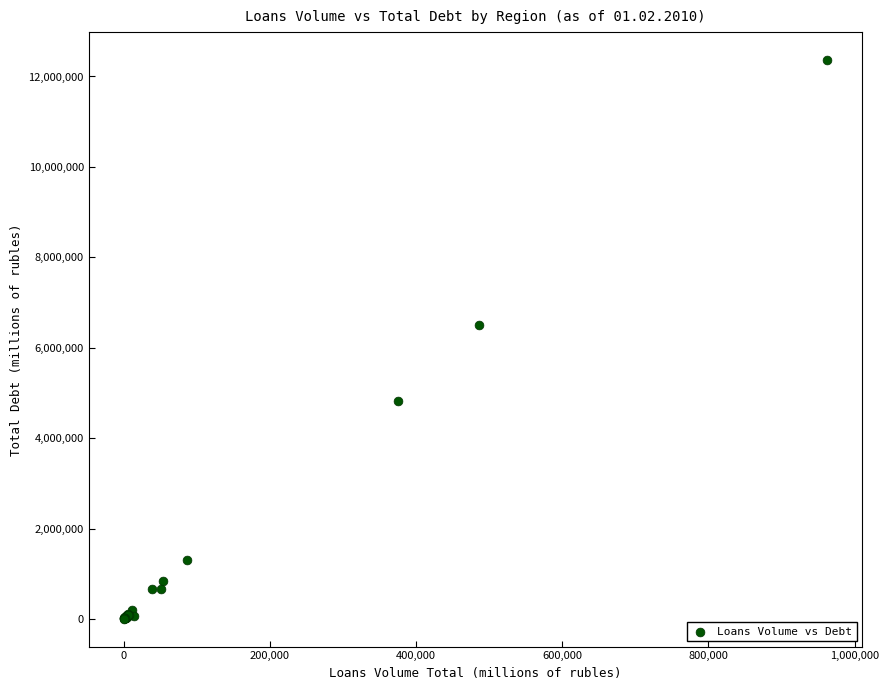

What Y value in the scatter plot is closest to 6186693?

6496143